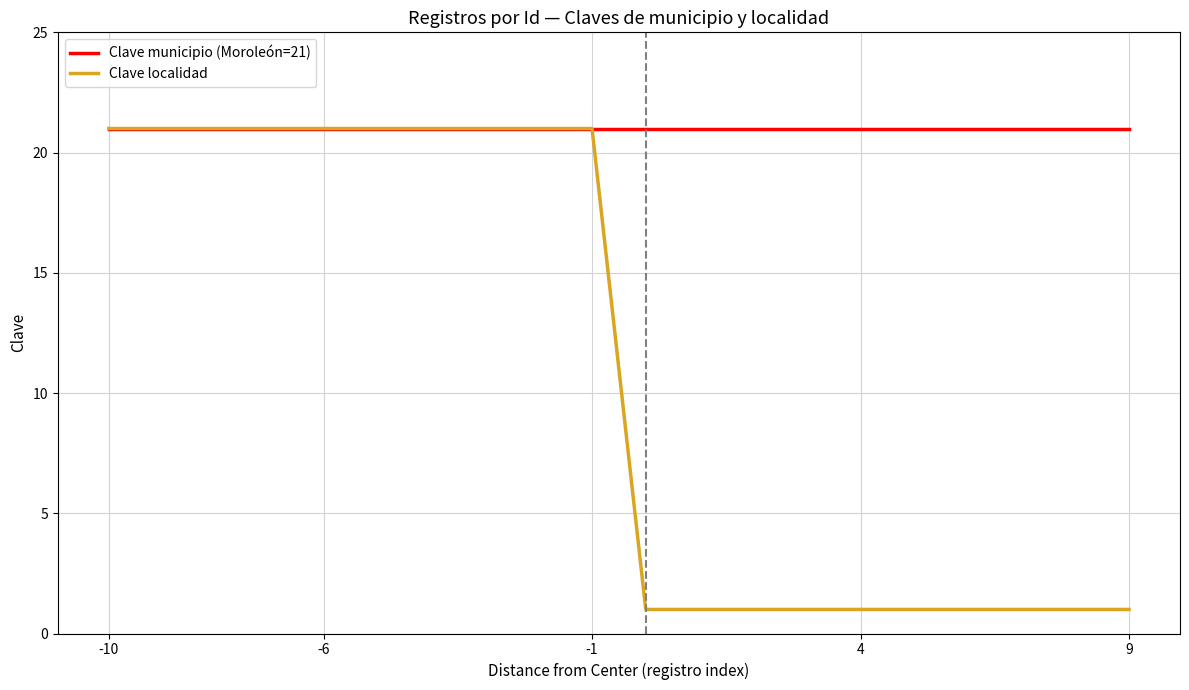

Is this an area chart (filled region under the line)?

No